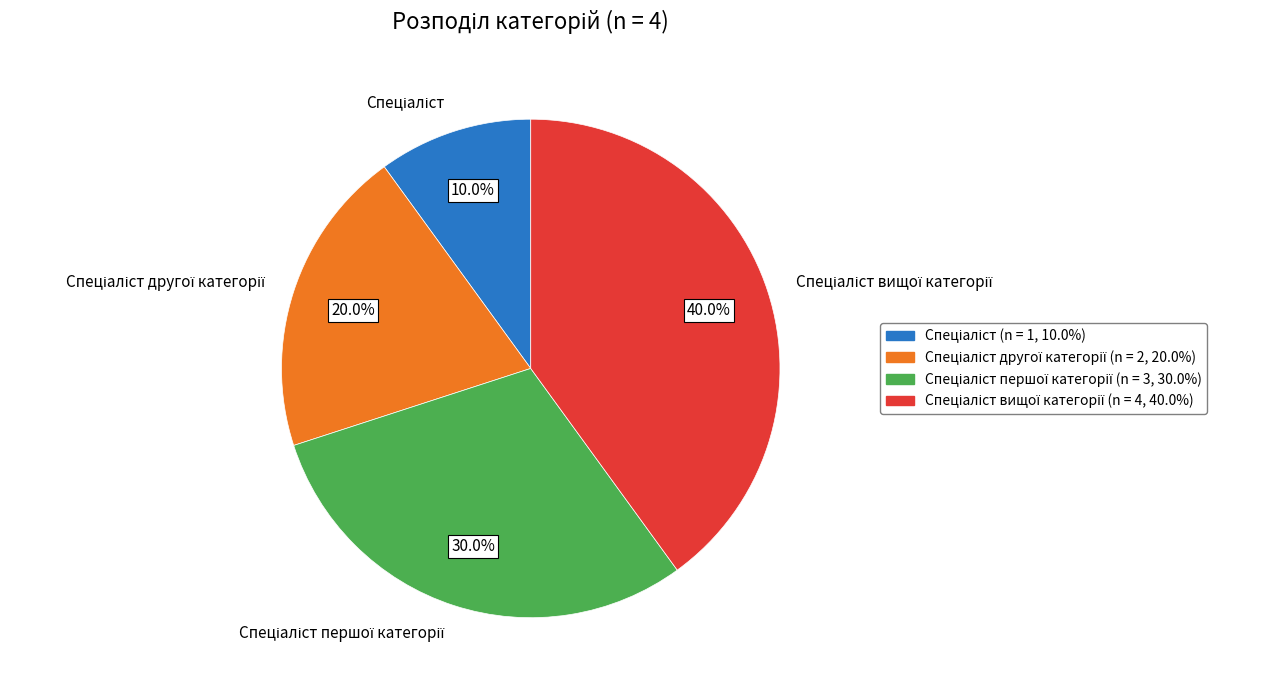

Count the number of slices in the pie.

4